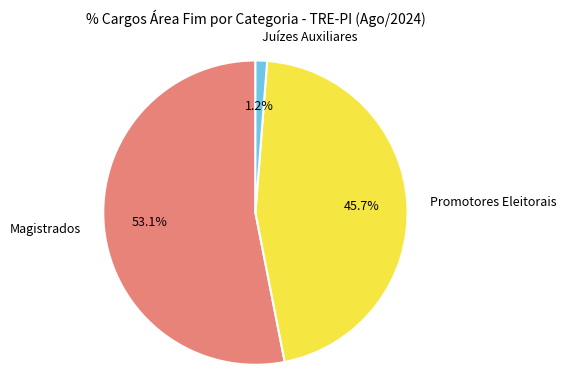

Is there a majority slice in this chart?

Yes